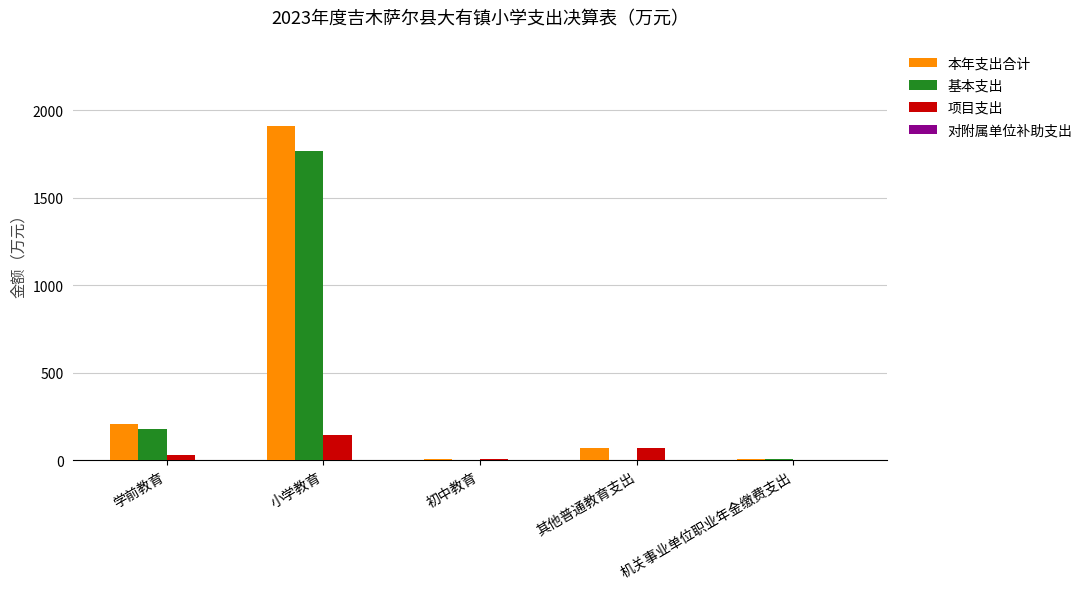

At which category is the sum across all series the highest?

小学教育